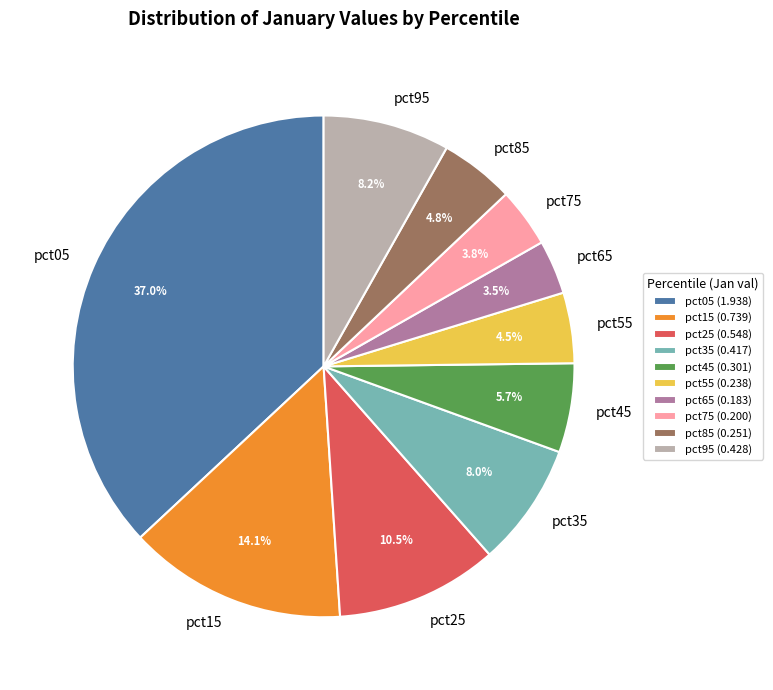

Count the number of slices in the pie.

10